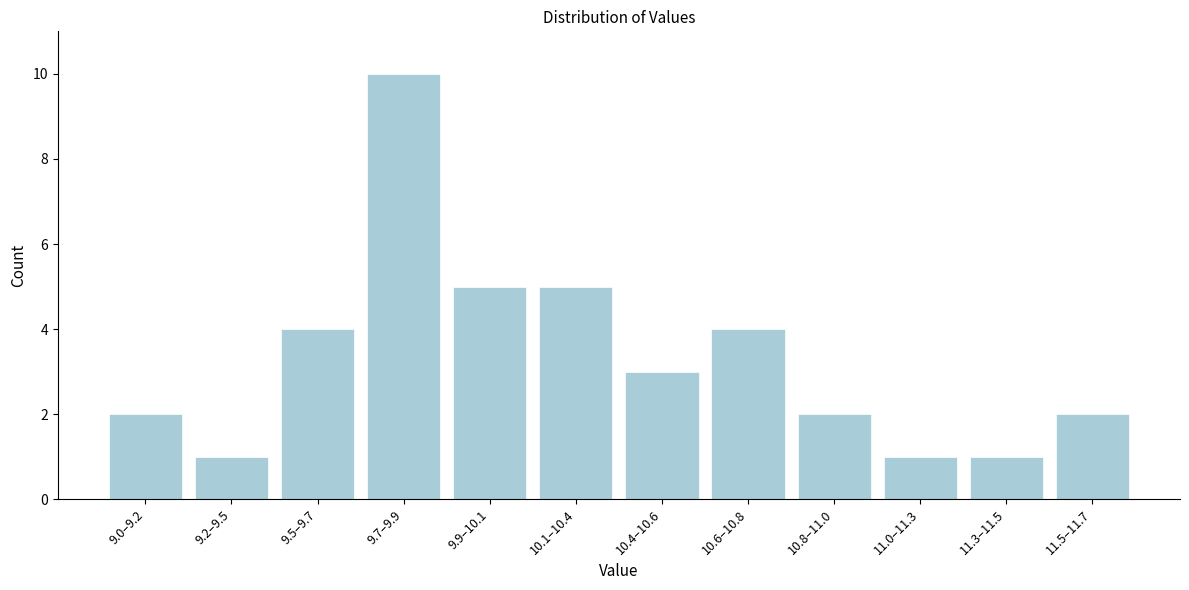

Reading left to right, what are all the values shown in this chart?

9.0–9.2=2	9.2–9.5=1	9.5–9.7=4	9.7–9.9=10	9.9–10.1=5	10.1–10.4=5	10.4–10.6=3	10.6–10.8=4	10.8–11.0=2	11.0–11.3=1	11.3–11.5=1	11.5–11.7=2